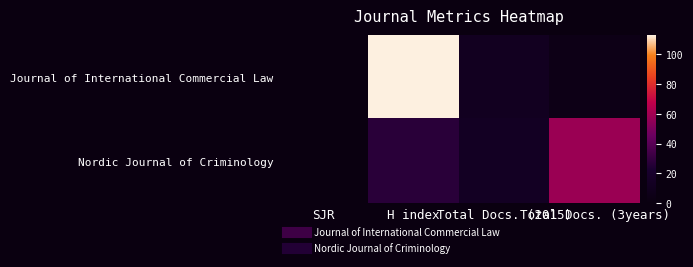

At H index, list the series in order from smallest to largest.

Nordic Journal of Criminology, Journal of International Commercial Law